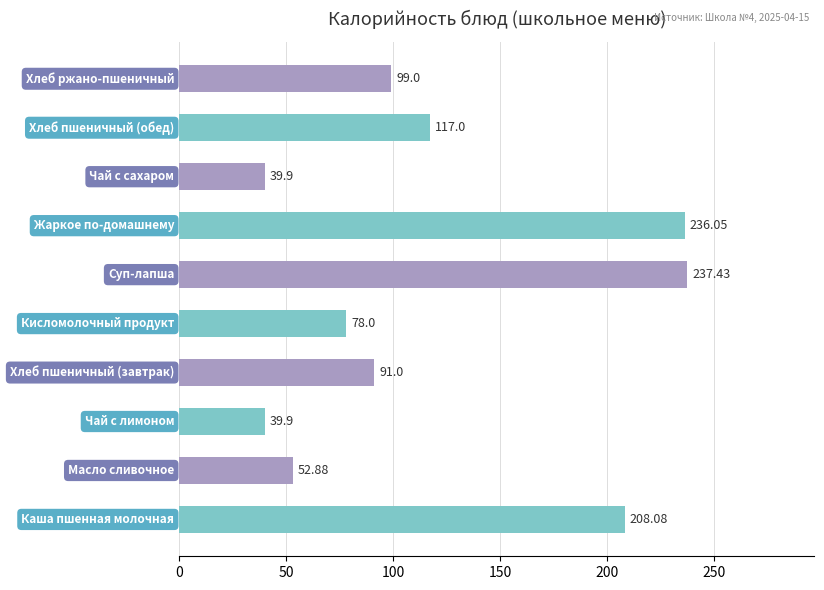

What is the difference between the maximum and minimum values?

197.5